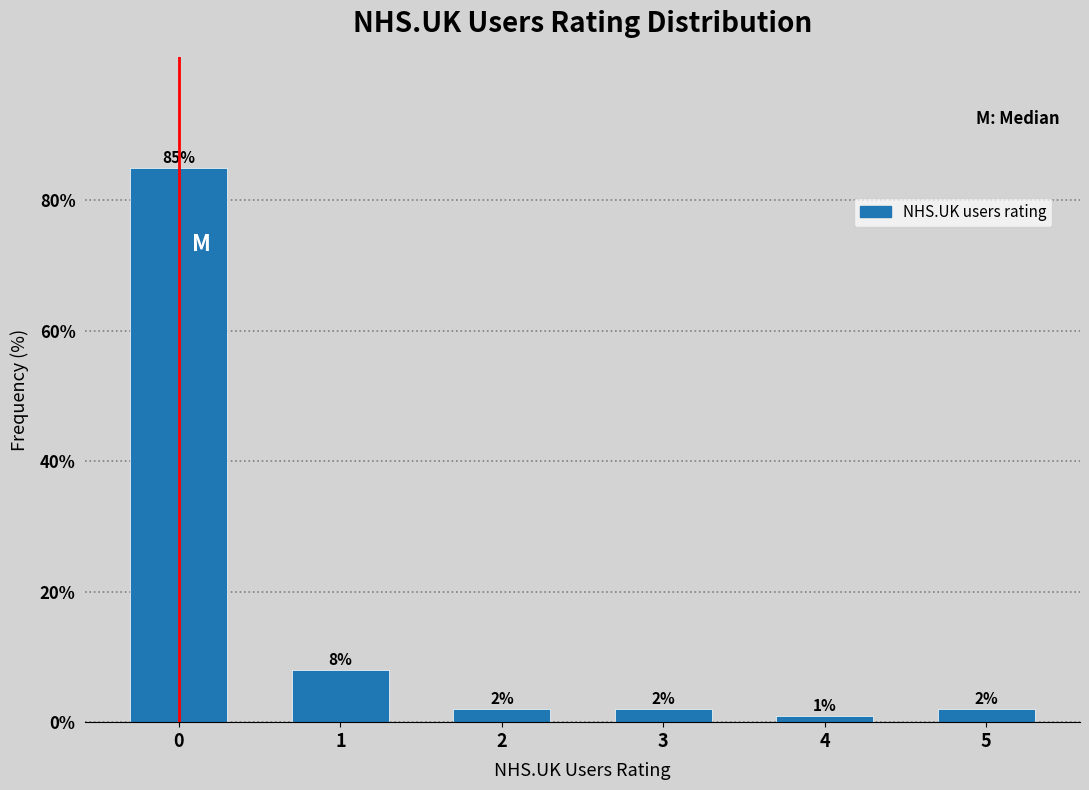

Reading left to right, extract all data points from this chart.

0=85	1=8	2=2	3=2	4=1	5=2